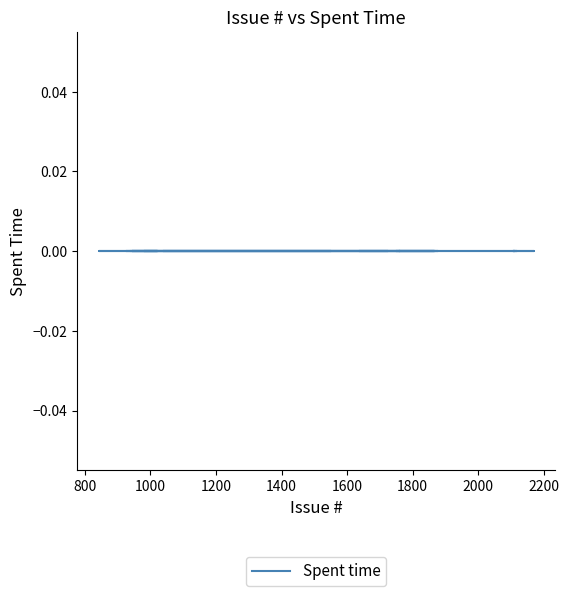

What is the maximum value for Issue #?

2169